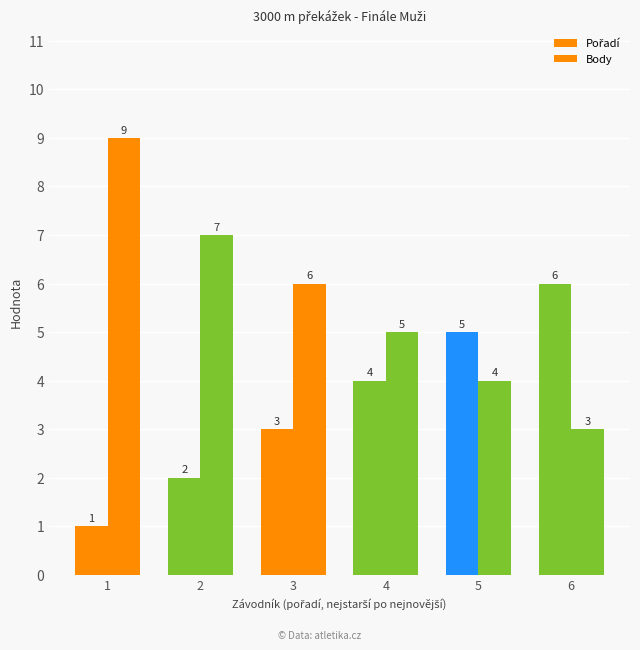

What is the sum of the Body values at 6 and 2?

10